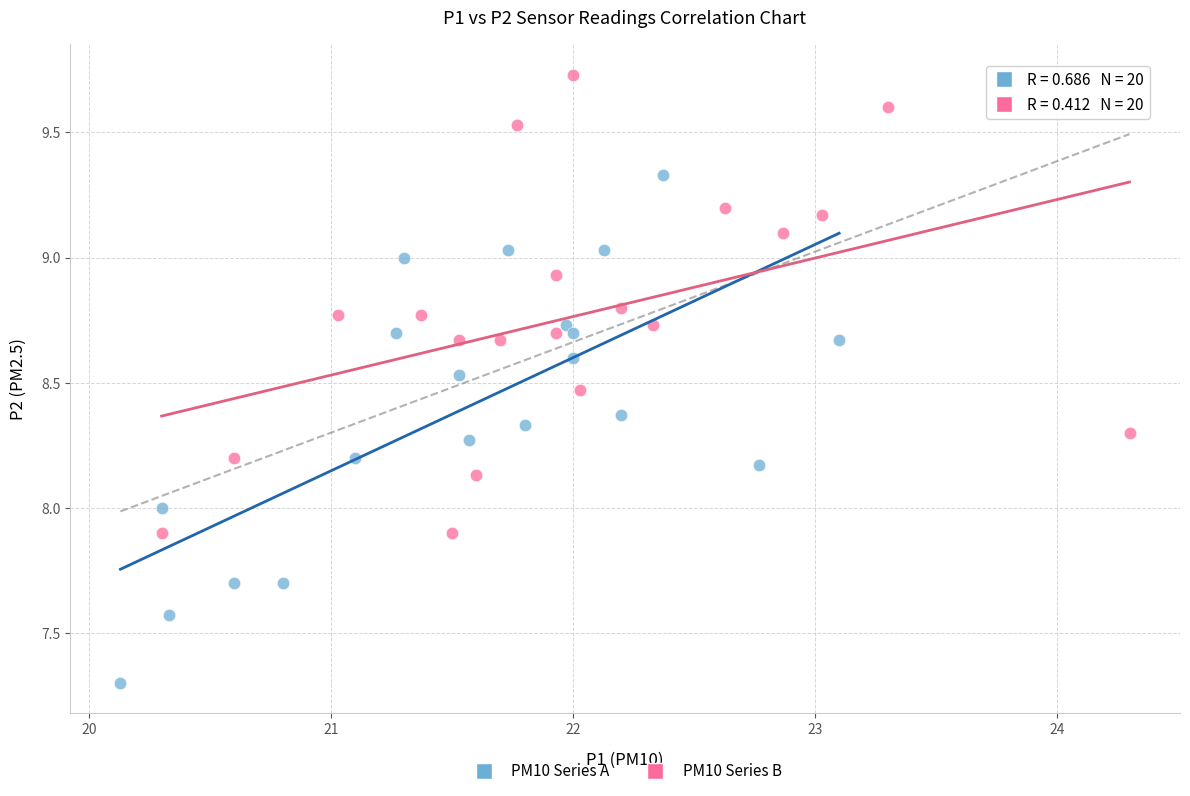

Which series has the widest spread of Y values?

PM10 Series A